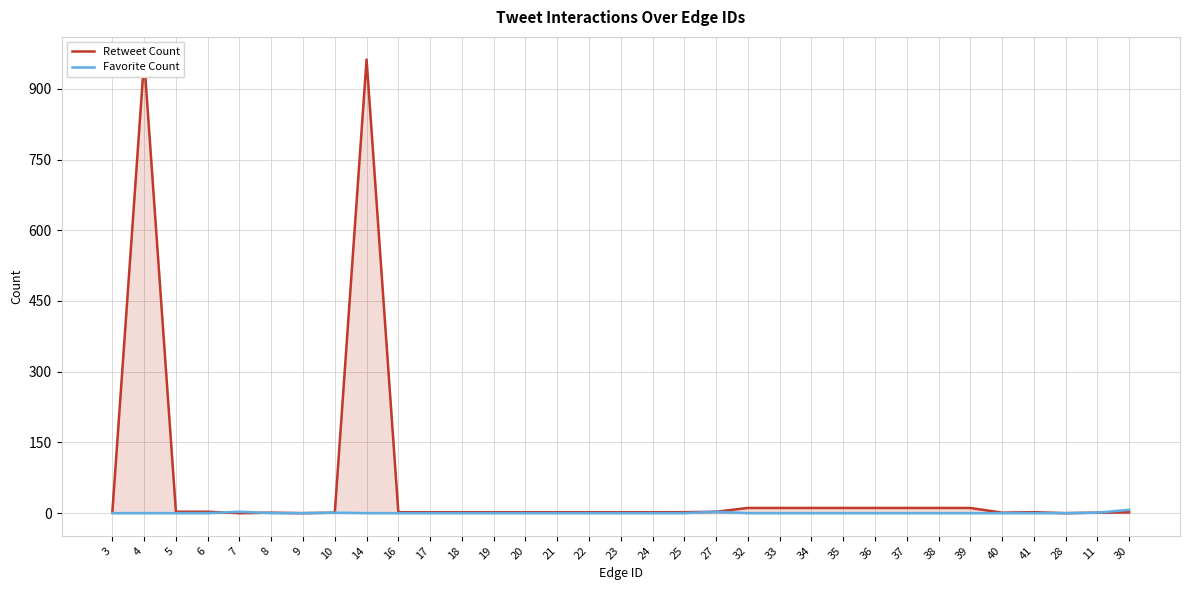

What are all the series names shown in the legend?

Retweet Count, Favorite Count